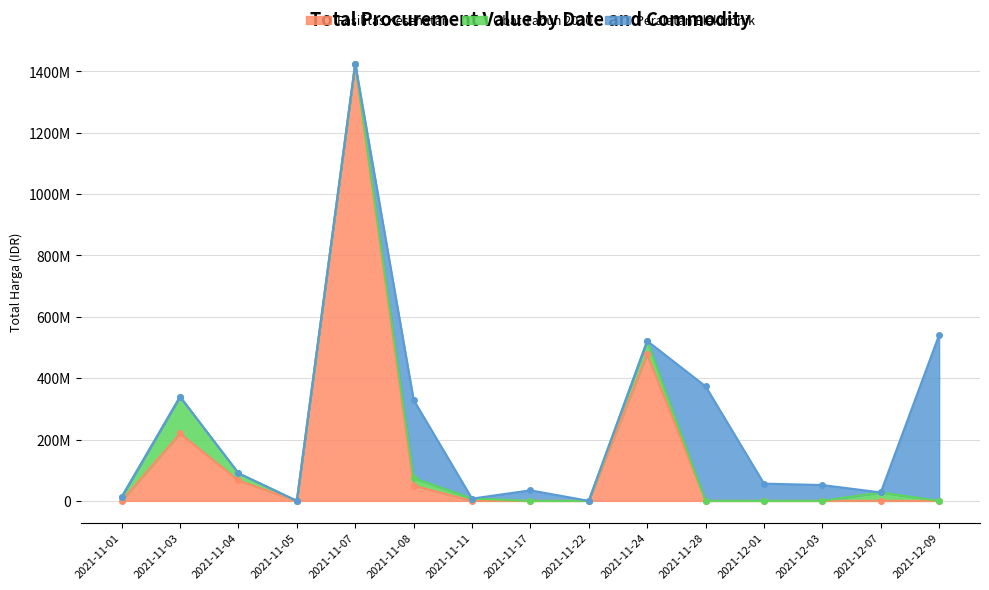

Count the number of data series in this chart.

3